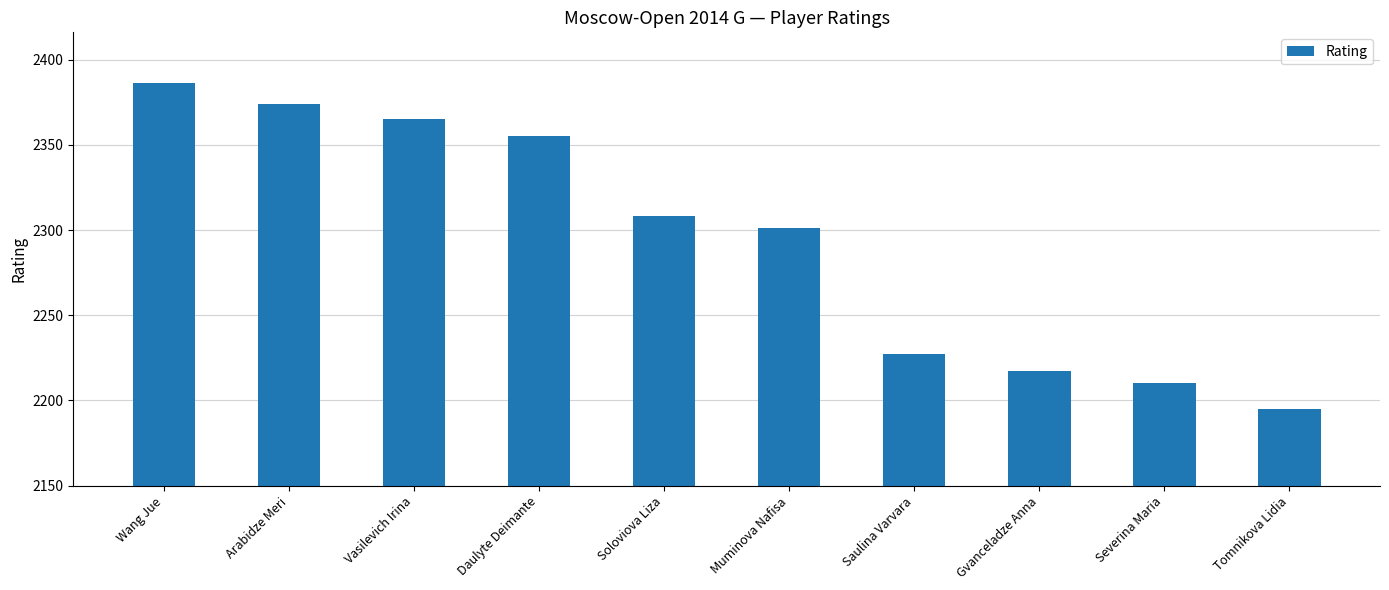

Reading left to right, extract all data points from this chart.

Wang Jue=2386	Arabidze Meri=2374	Vasilevich Irina=2365	Daulyte Deimante=2355	Soloviova Liza=2308	Muminova Nafisa=2301	Saulina Varvara=2227	Gvanceladze Anna=2217	Severina Maria=2210	Tomnikova Lidia=2195